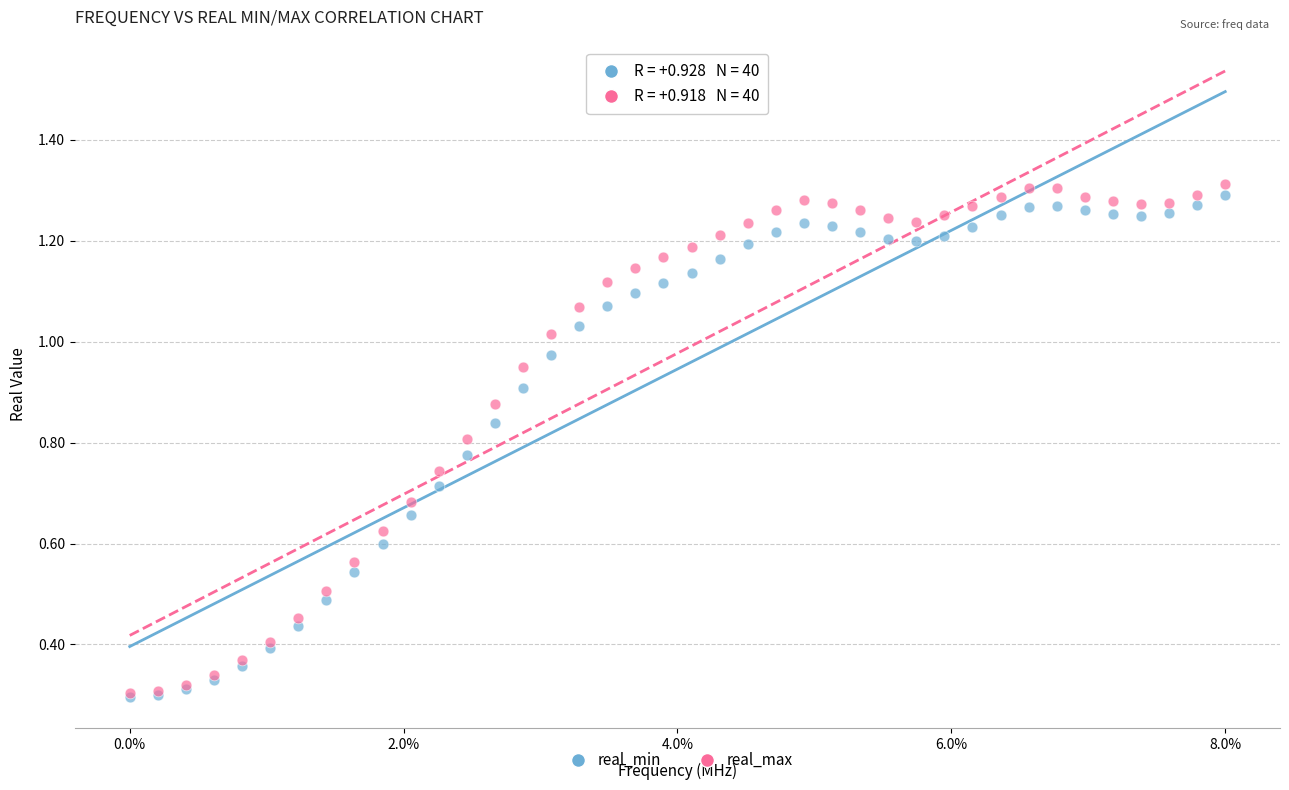

What are all the series names shown in the legend?

real_min, real_max